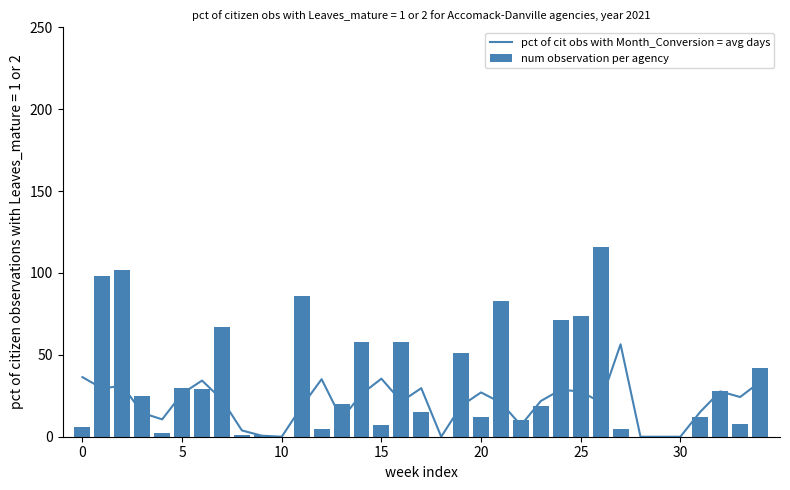

What is the label of the 14th bar from the right?

21